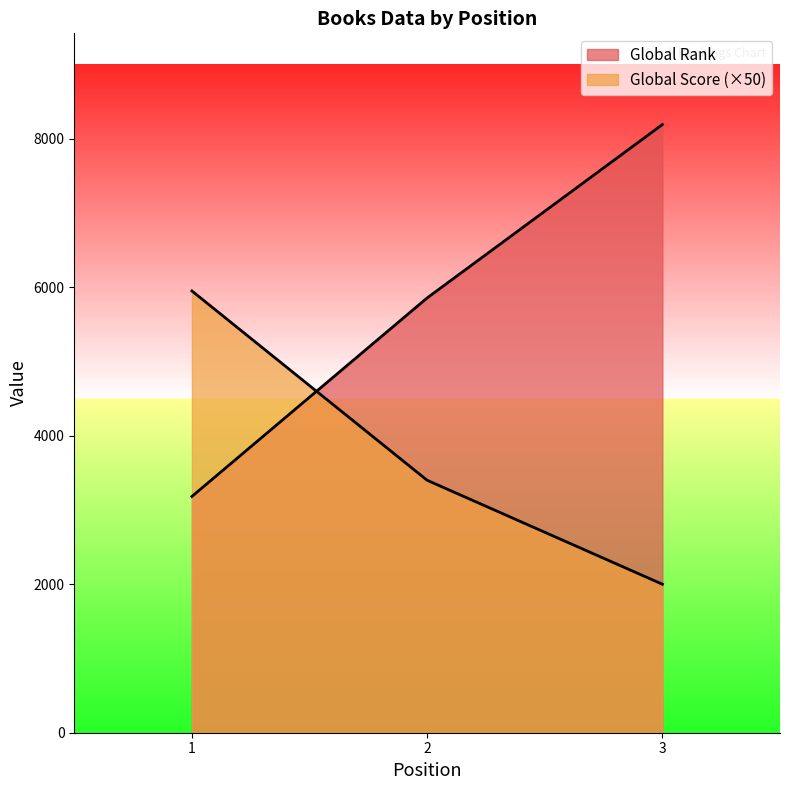

What is the maximum value for Global Rank?

8191